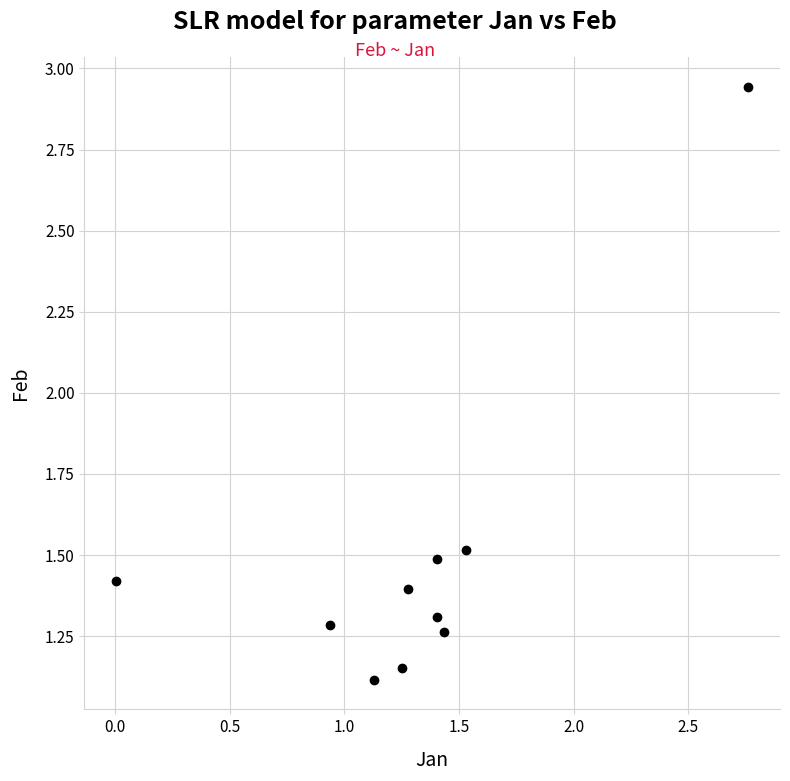

What Y value in the scatter plot is closest to 2?

1.5